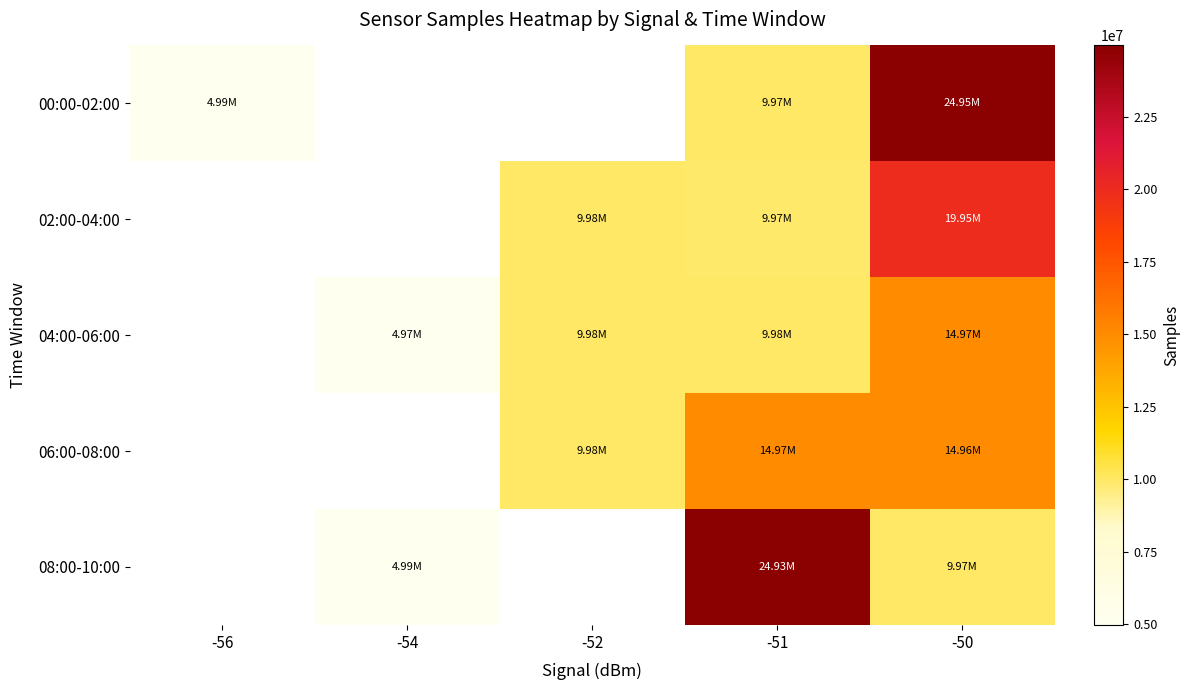

At which category is the sum across all series the highest?

-50